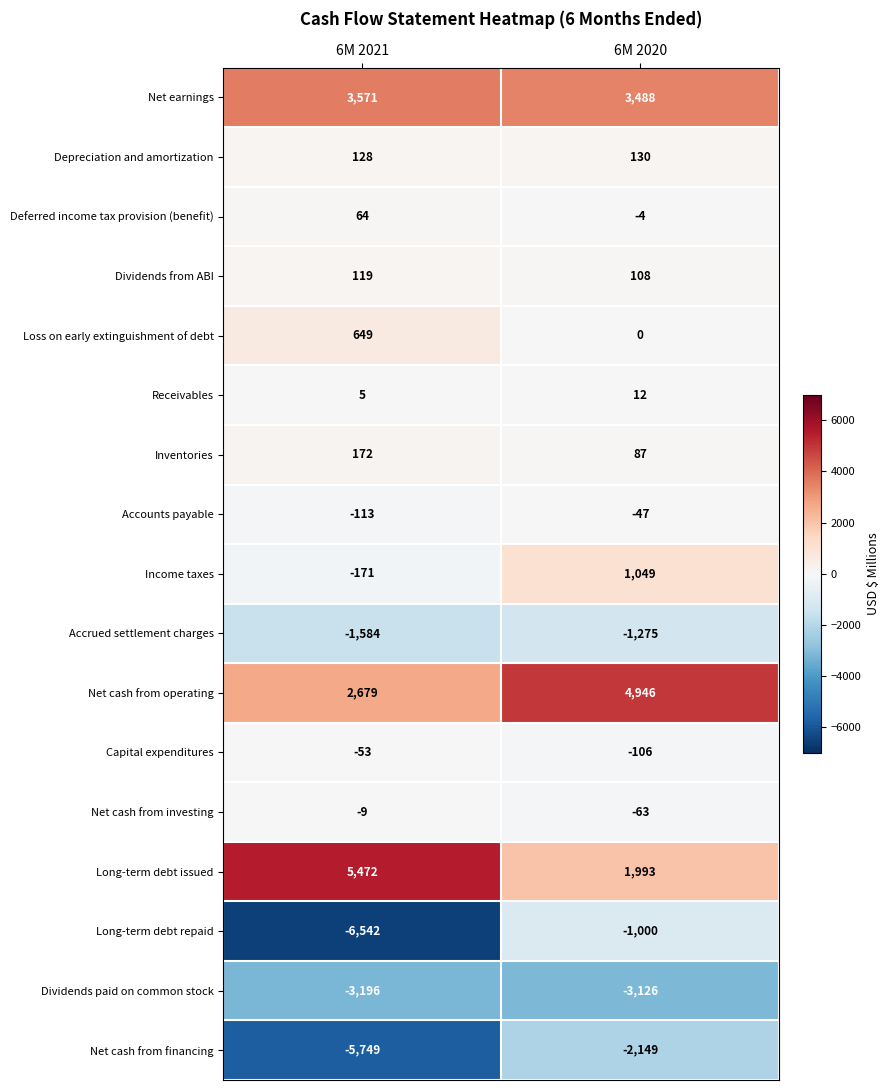

Is the value of Long-term debt repaid at 6M 2020 greater than the value of Long-term debt issued at 6M 2021?

No